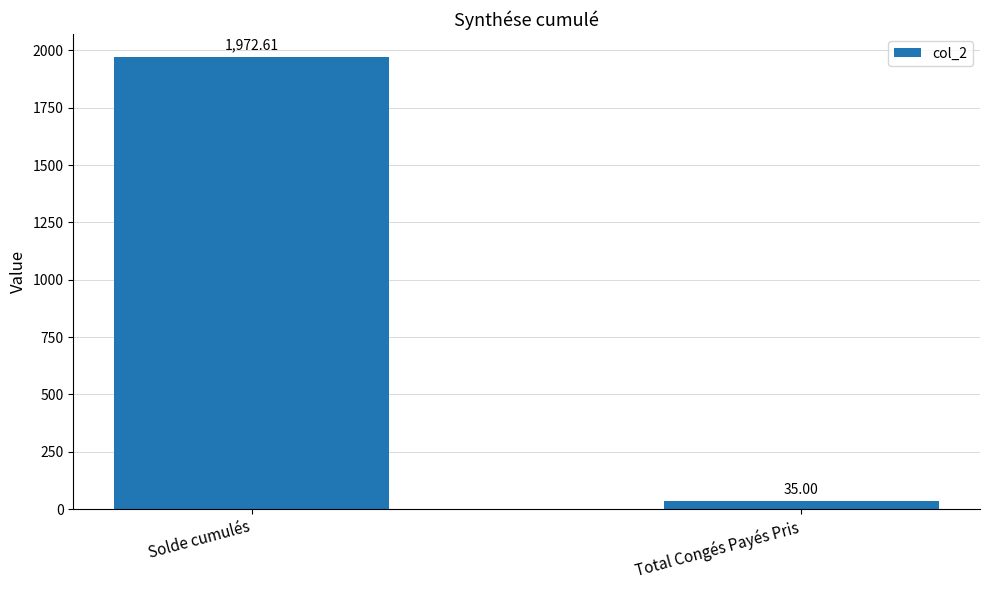

Count the number of categories in the chart.

2